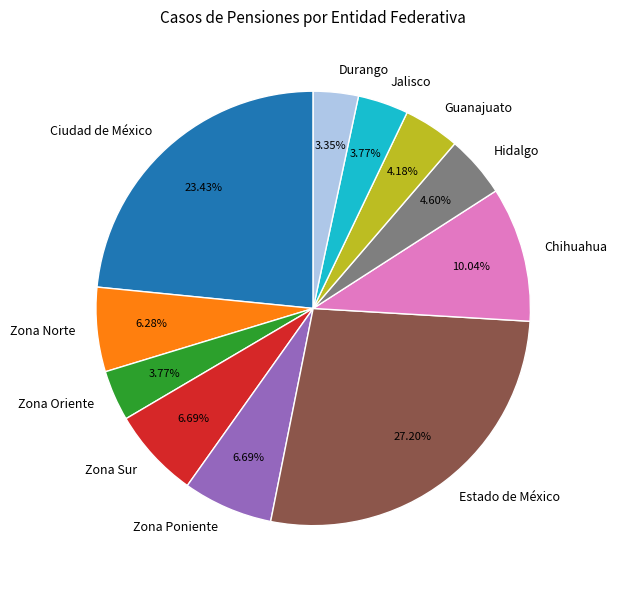

Which slice is the largest?

Estado de México